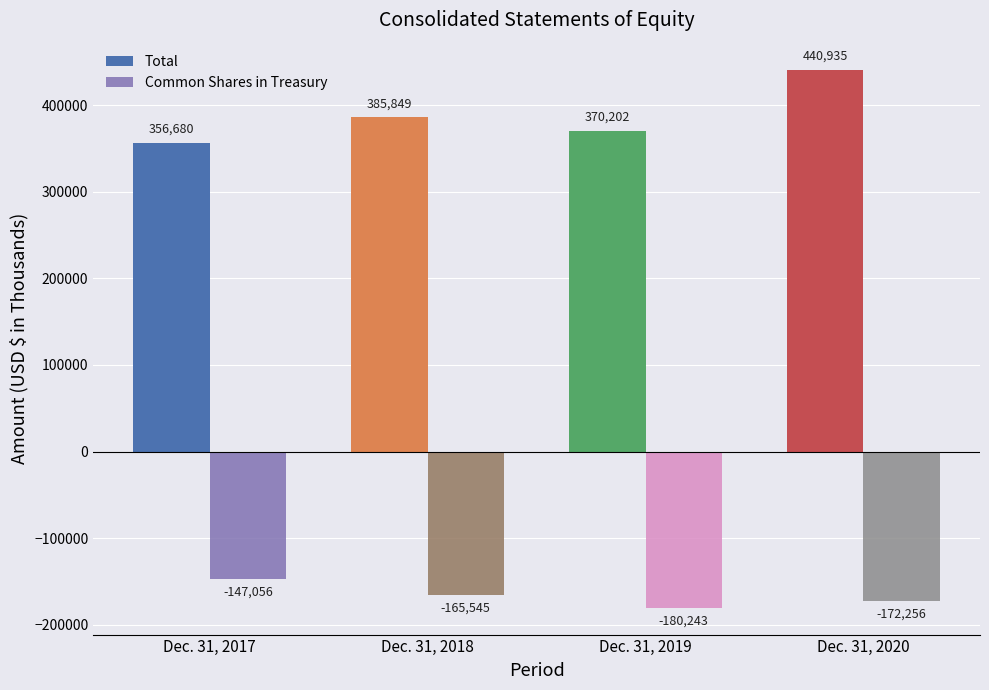

At Dec. 31, 2019, list the series in order from largest to smallest.

Total, Common Shares in Treasury